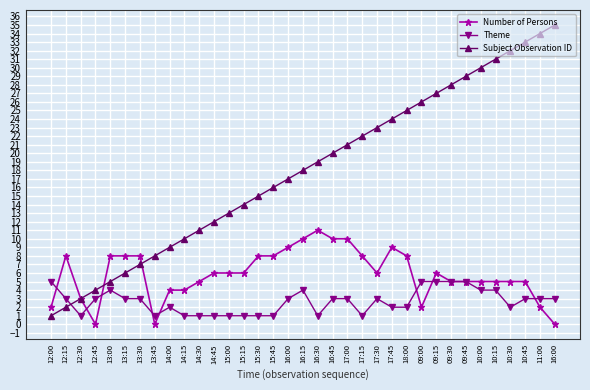

Is it true that Number of Persons equals 5 at 10:30?

True